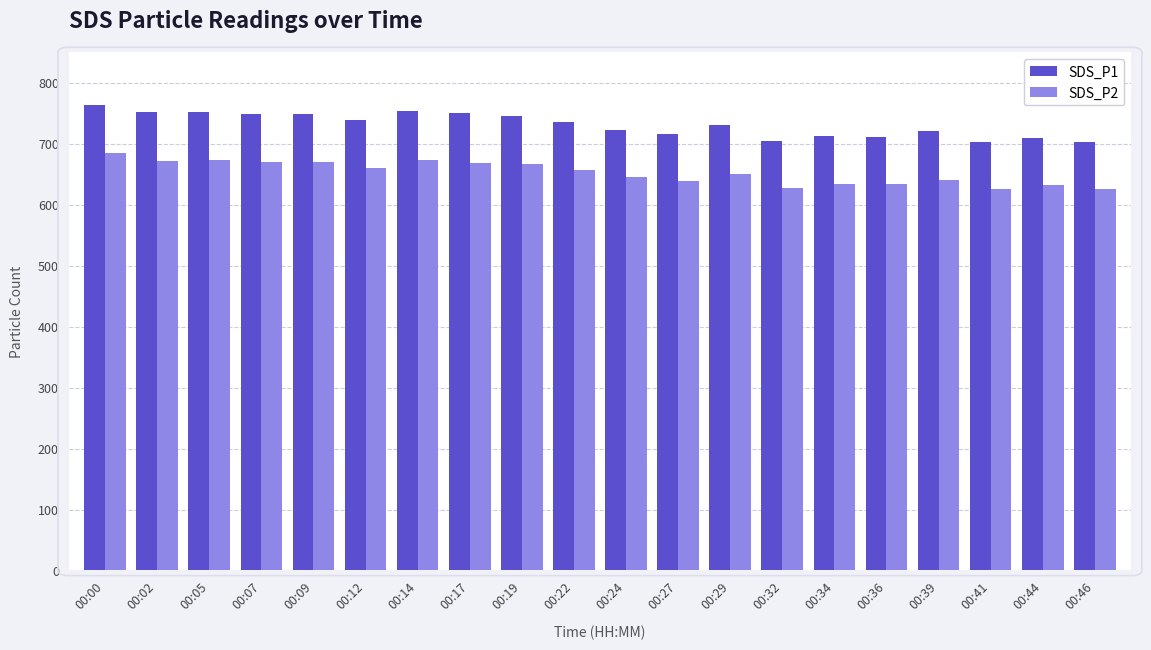

Rank the series by their maximum value, from highest to lowest.

SDS_P1, SDS_P2